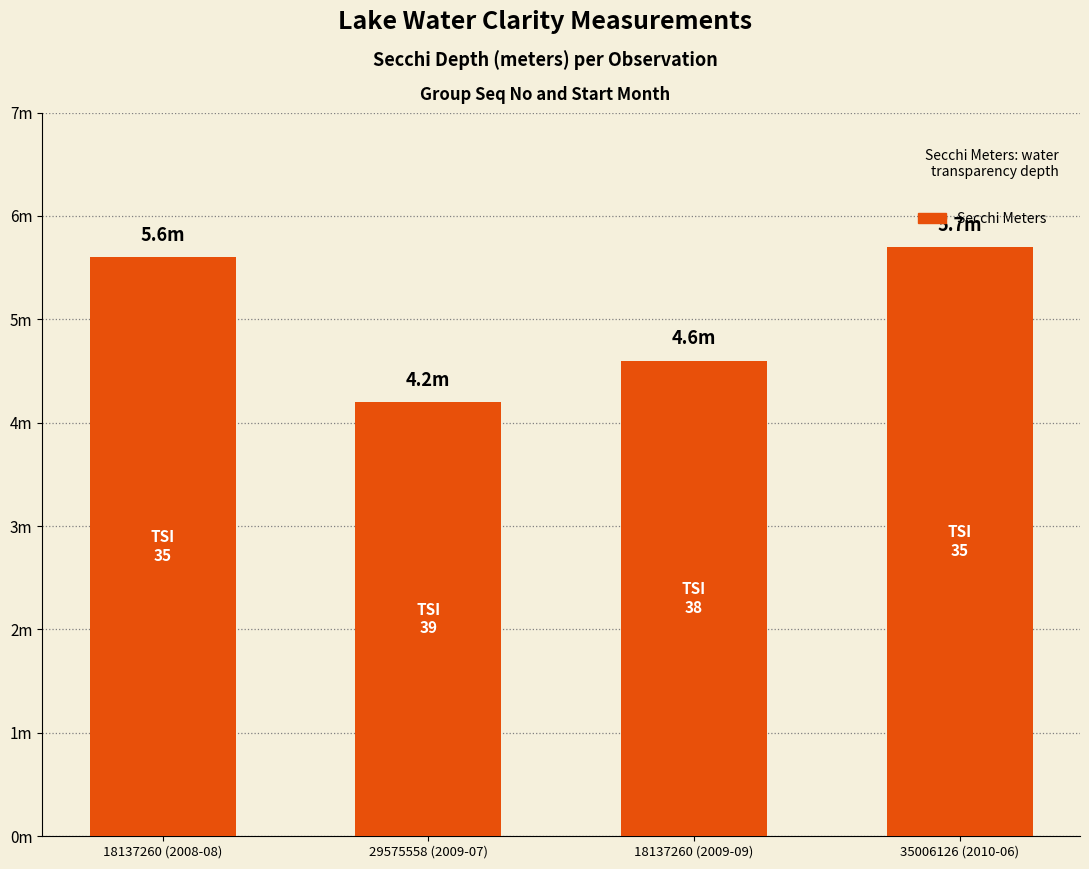

Reading right to left, list all the values displayed in this chart.

5.7	4.6	4.2	5.6